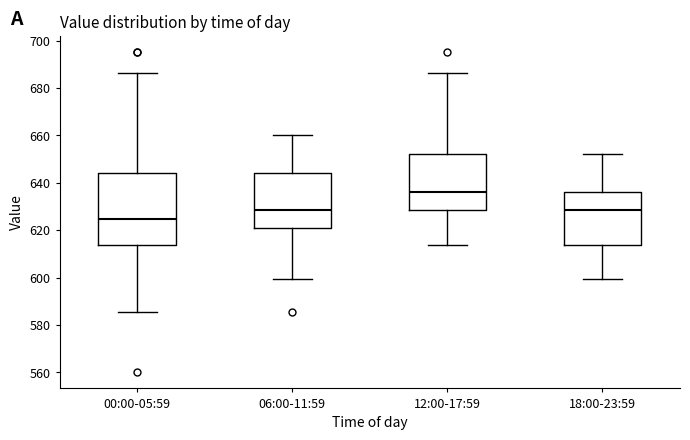

Which box is the tallest, from its lower edge to its upper edge?

00:00-05:59